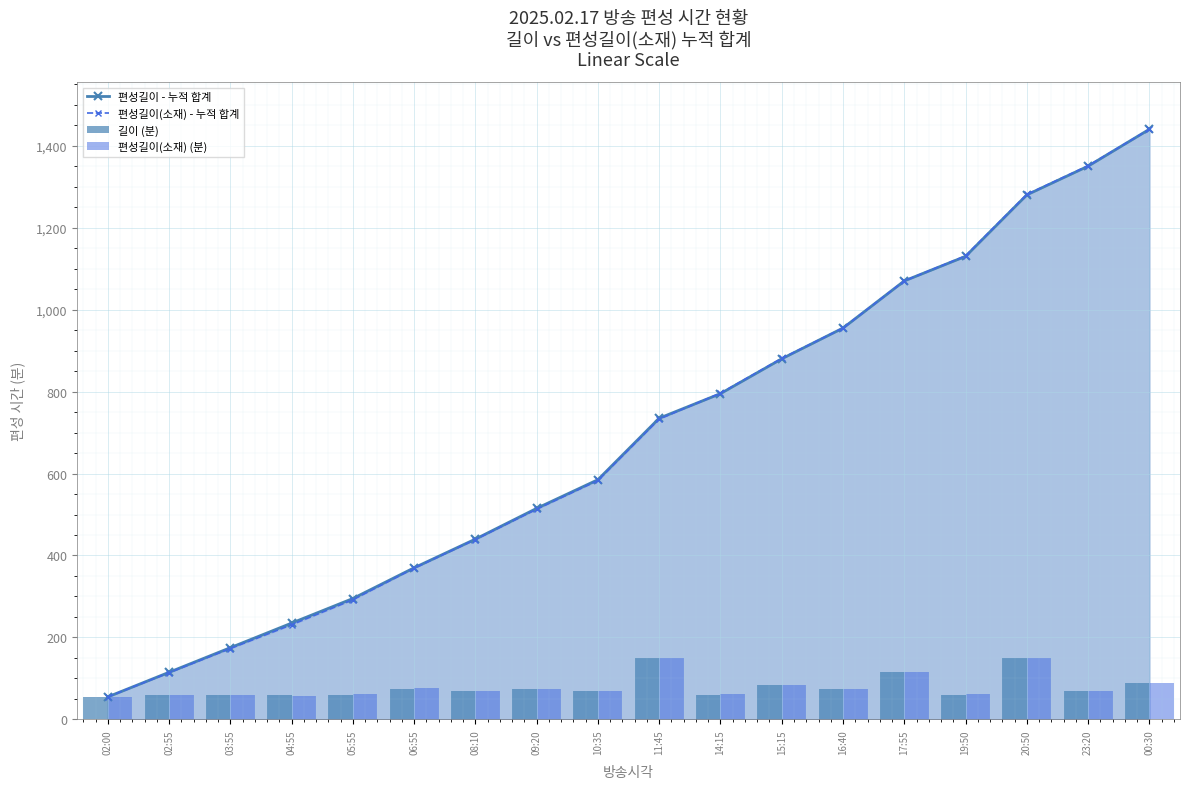

Which series has the largest range (max minus min)?

편성길이 - 누적 합계